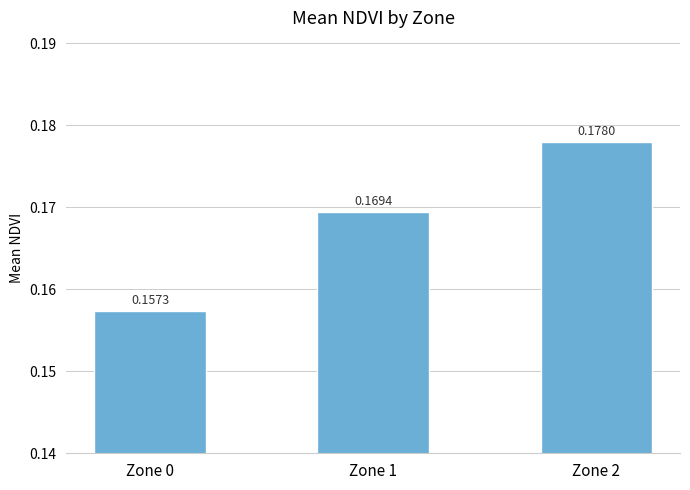

Rank the categories by value from lowest to highest.

Zone 0, Zone 1, Zone 2